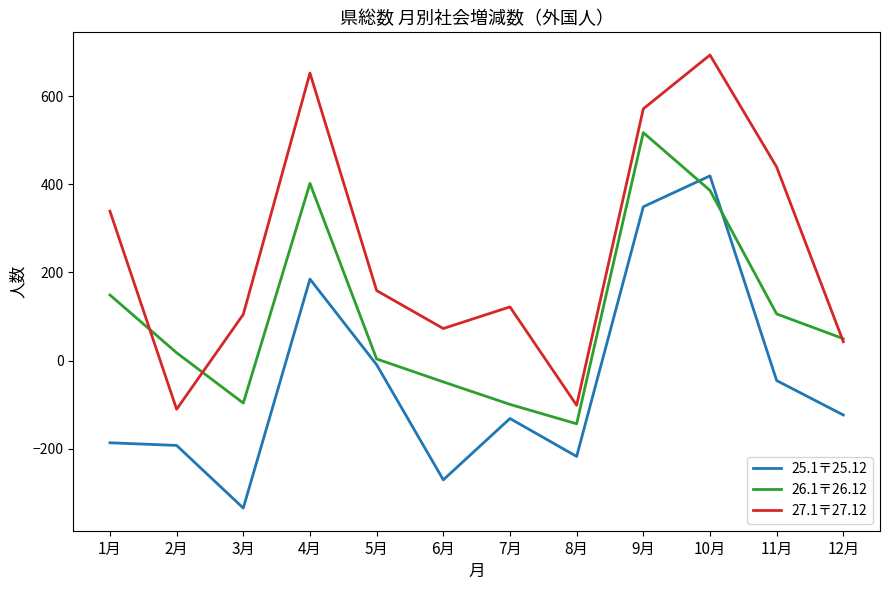

Rank the series by their average value, from lowest to highest.

25.1〒25.12, 26.1〒26.12, 27.1〒27.12